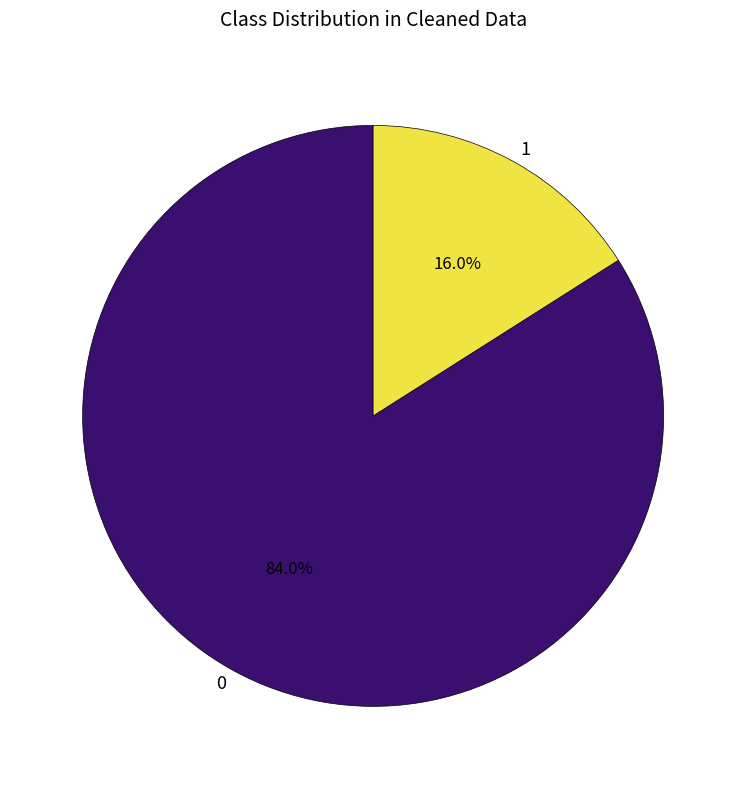

What is the total percentage of 0 and 1?

100.0%